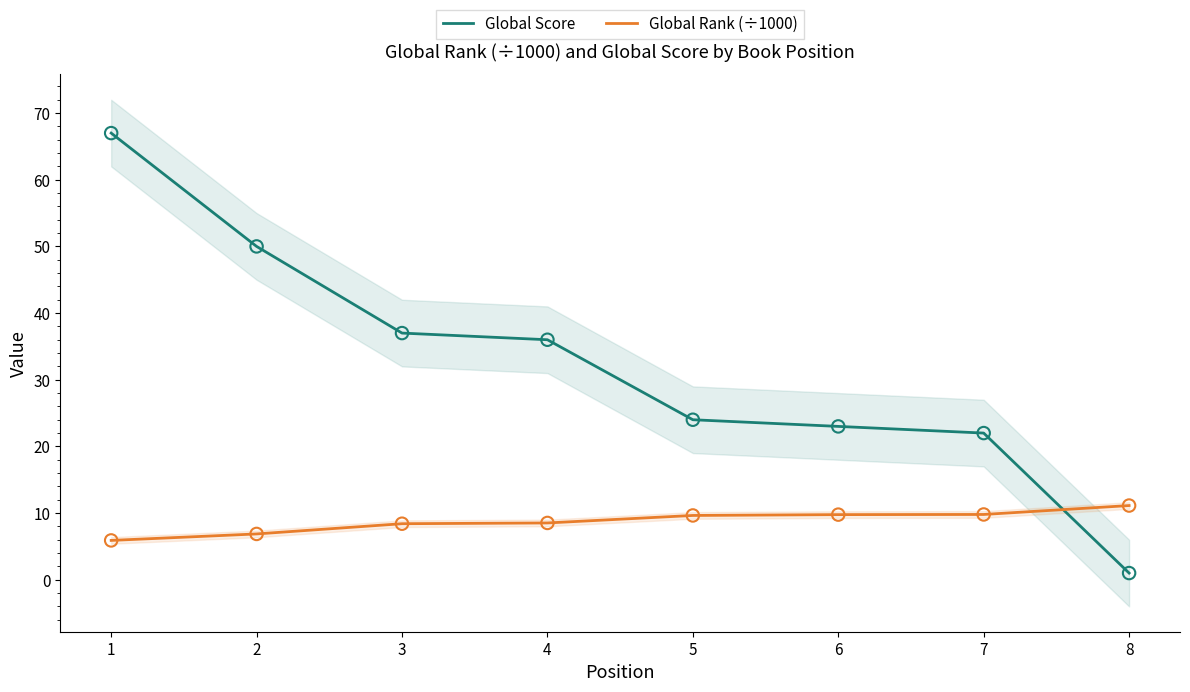

Which series reaches the maximum Y coordinate?

Global Score